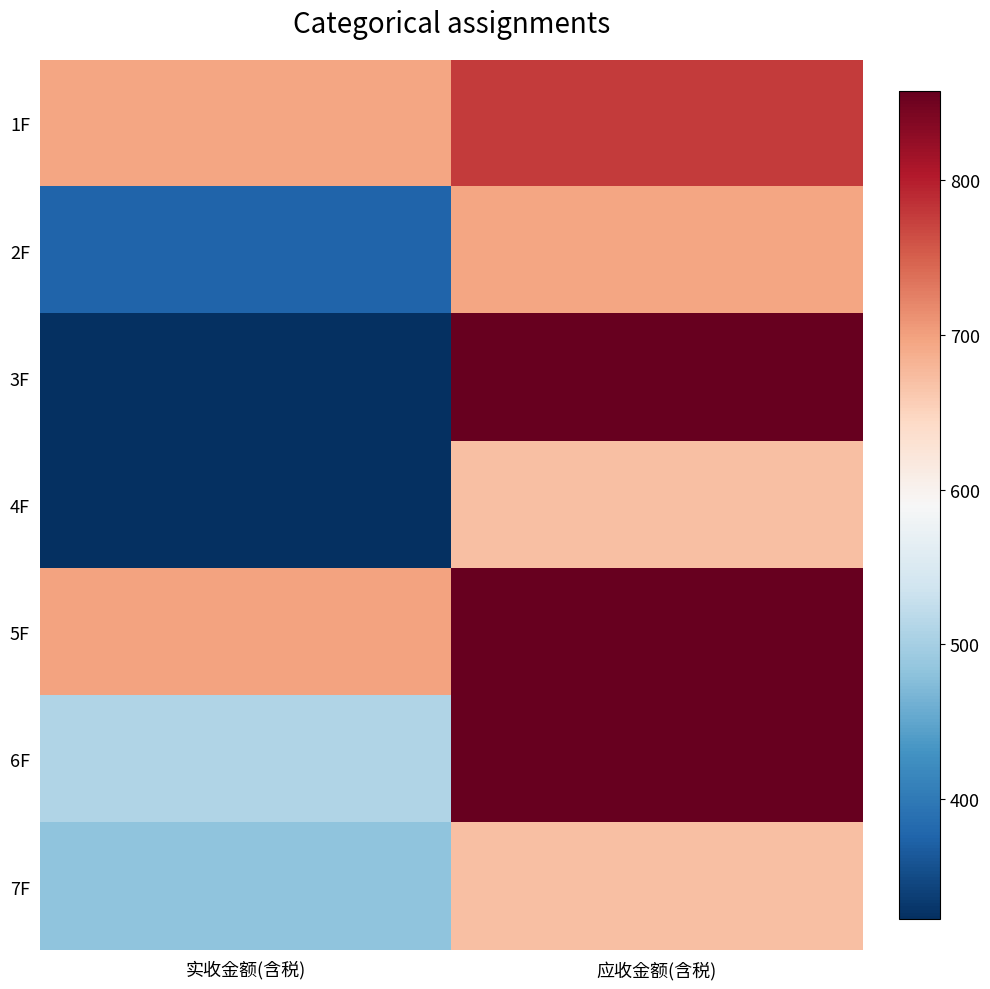

What is the spread (max minus min) of values at 应收金额(含税)?

187.7